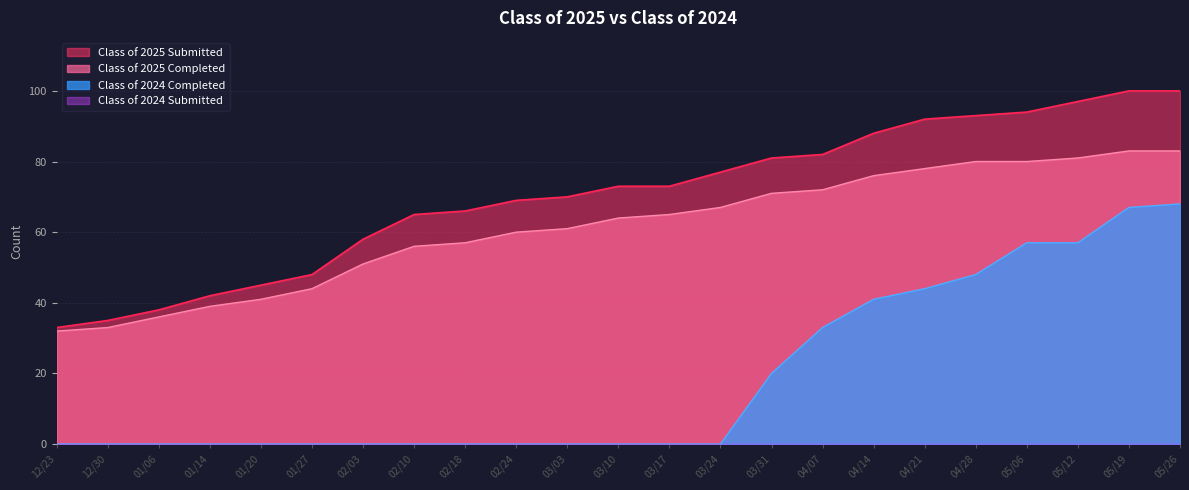

How many lines are shown in the chart?

4